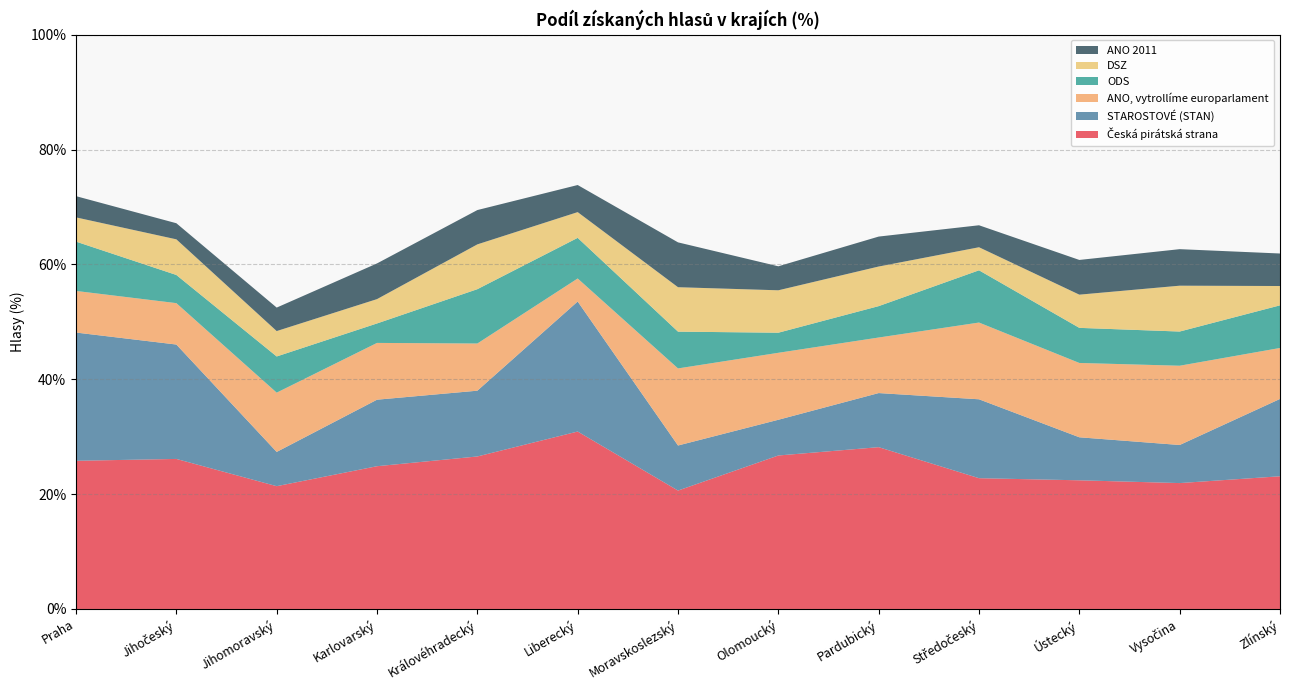

Reading left to right, transcribe all the data shown in this chart.

Česká pirátská strana: Praha=25.8	Jihočeský=26.1	Jihomoravský=21.4	Karlovarský=24.9	Královéhradecký=26.6	Liberecký=30.9	Moravskoslezský=20.6	Olomoucký=26.7	Pardubický=28.2	Středočeský=22.8	Ústecký=22.4	Vysočina=21.9	Zlínský=23.1
STAROSTOVÉ (STAN): Praha=22.3	Jihočeský=19.9	Jihomoravský=6.0	Karlovarský=11.6	Královéhradecký=11.5	Liberecký=22.6	Moravskoslezský=7.8	Olomoucký=6.2	Pardubický=9.4	Středočeský=13.7	Ústecký=7.5	Vysočina=6.6	Zlínský=13.5
ANO, vytrollíme europarlament: Praha=7.2	Jihočeský=7.2	Jihomoravský=10.3	Karlovarský=9.9	Královéhradecký=8.2	Liberecký=4.0	Moravskoslezský=13.4	Olomoucký=11.7	Pardubický=9.7	Středočeský=13.4	Ústecký=12.9	Vysočina=13.8	Zlínský=8.9
ODS: Praha=8.6	Jihočeský=4.9	Jihomoravský=6.3	Karlovarský=3.4	Královéhradecký=9.5	Liberecký=7.1	Moravskoslezský=6.4	Olomoucký=3.5	Pardubický=5.5	Středočeský=9.1	Ústecký=6.1	Vysočina=6.0	Zlínský=7.4
DSZ: Praha=4.2	Jihočeský=6.2	Jihomoravský=4.4	Karlovarský=4.2	Královéhradecký=7.8	Liberecký=4.5	Moravskoslezský=7.7	Olomoucký=7.4	Pardubický=6.9	Středočeský=4.0	Ústecký=5.8	Vysočina=8.0	Zlínský=3.4
ANO 2011: Praha=3.7	Jihočeský=2.8	Jihomoravský=4.1	Karlovarský=6.2	Královéhradecký=6.0	Liberecký=4.7	Moravskoslezský=7.8	Olomoucký=4.2	Pardubický=5.2	Středočeský=3.8	Ústecký=6.0	Vysočina=6.4	Zlínský=5.7